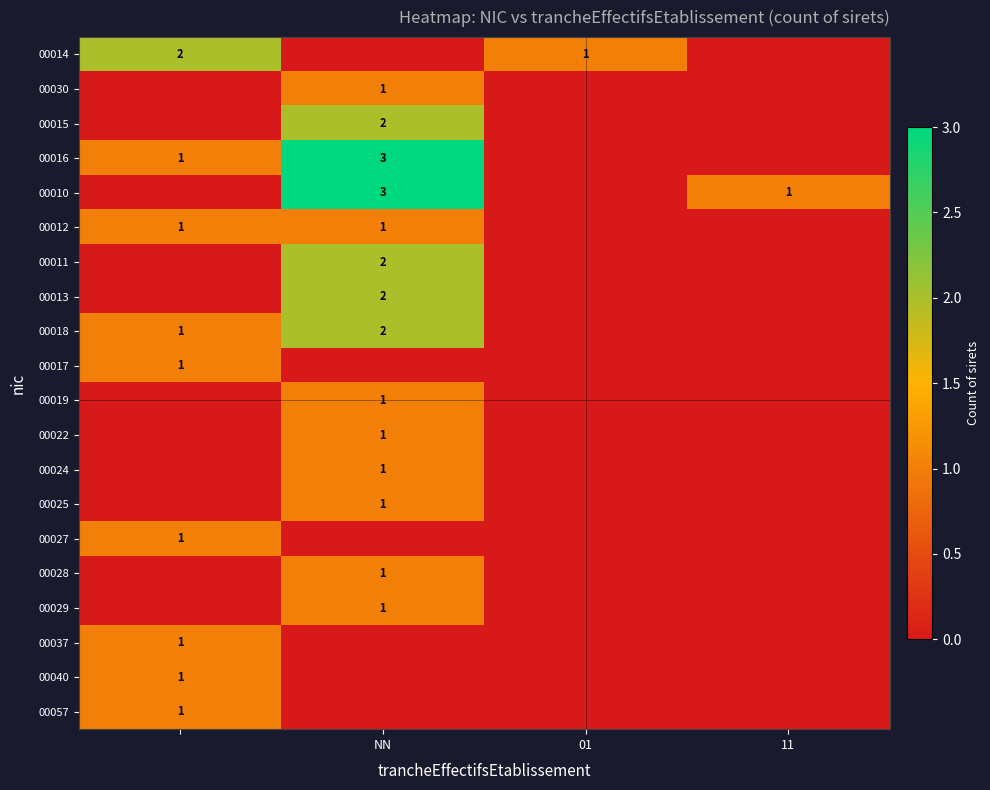

What is the sum of all 00037 values?

1